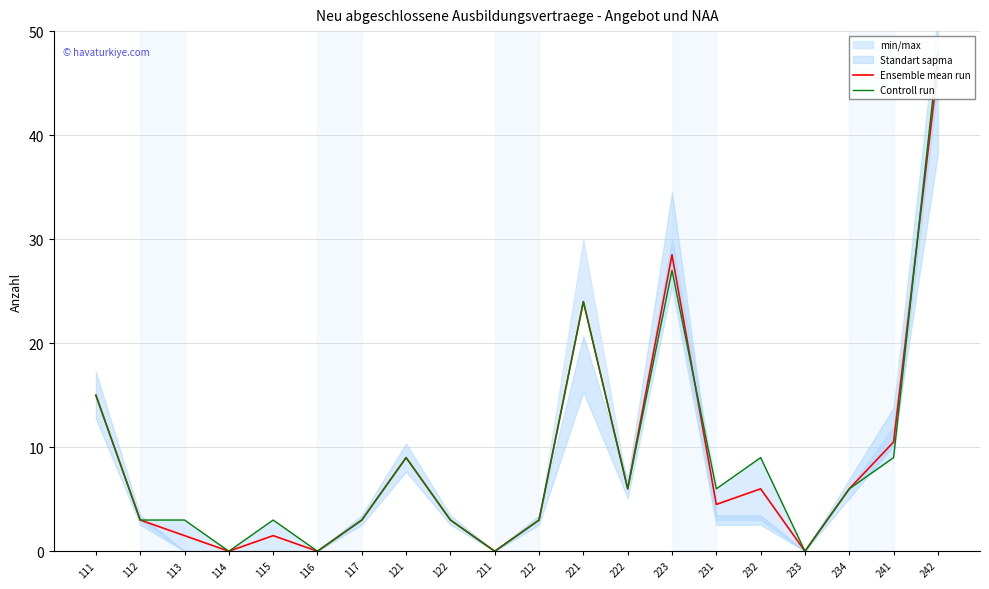

Reading left to right, list all the values displayed in this chart.

Ensemble mean run: 111=15.0	112=3.0	113=1.5	114=0.0	115=1.5	116=0.0	117=3.0	121=9.0	122=3.0	211=0.0	212=3.0	221=24.0	222=6.0	223=28.5	231=4.5	232=6.0	233=0.0	234=6.0	241=10.5	242=46.5
Controll run: 111=15.0	112=3.0	113=3.0	114=0.0	115=3.0	116=0.0	117=3.0	121=9.0	122=3.0	211=0.0	212=3.0	221=24.0	222=6.0	223=27.0	231=6.0	232=9.0	233=0.0	234=6.0	241=9.0	242=48.0